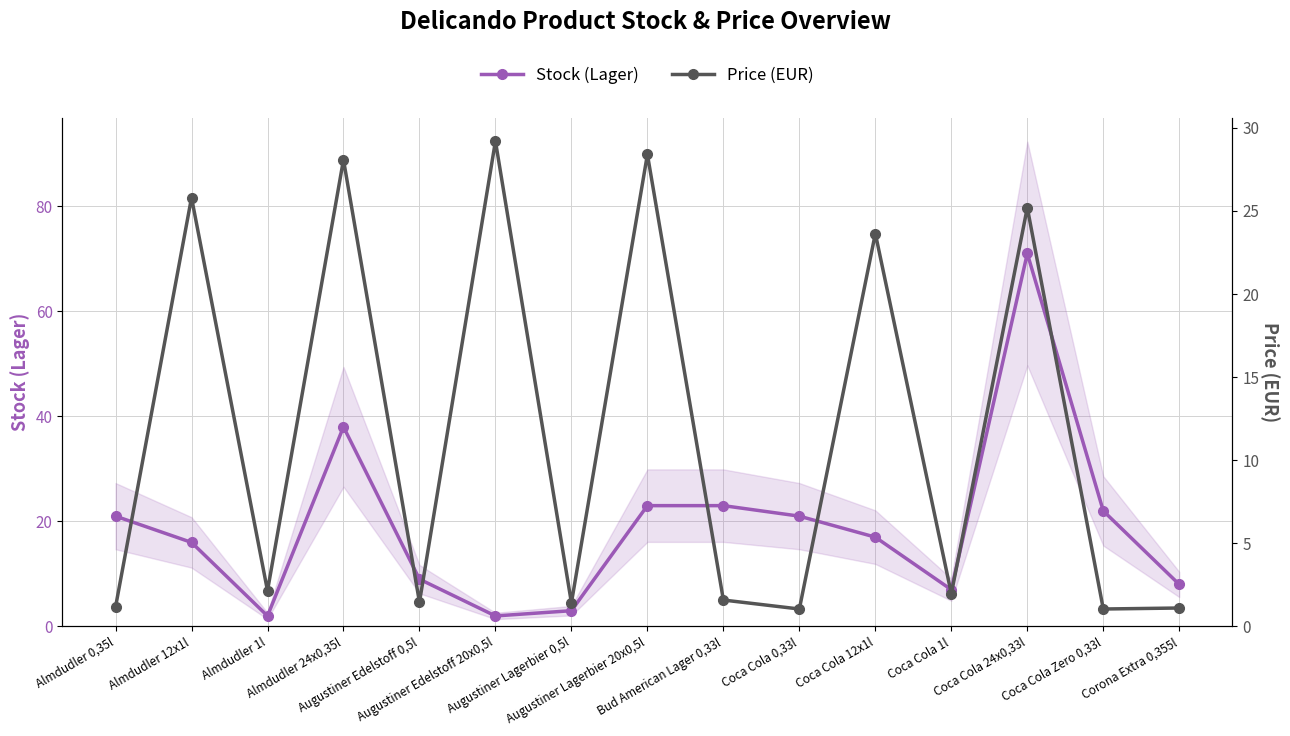

Rank the series by their maximum value, from highest to lowest.

Stock (Lager), Price (EUR)